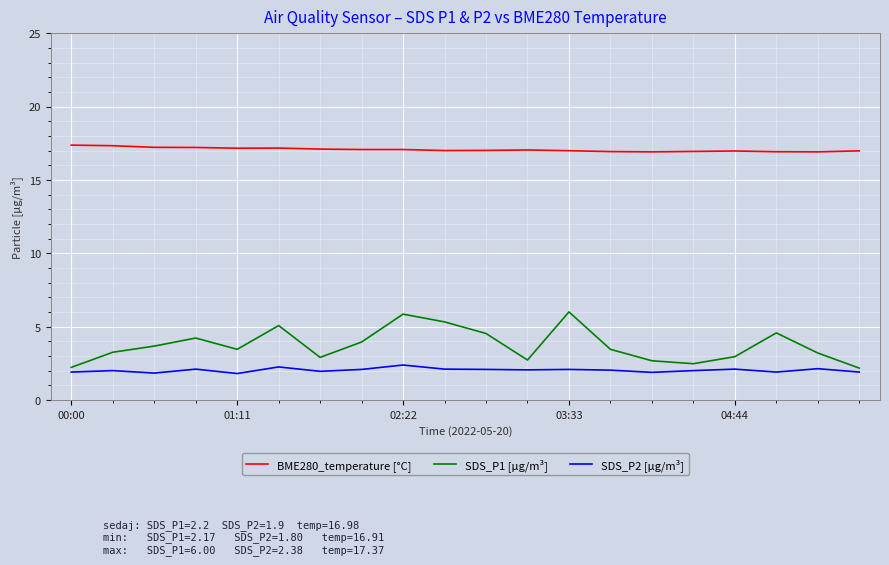

Count the number of categories in the chart.

20